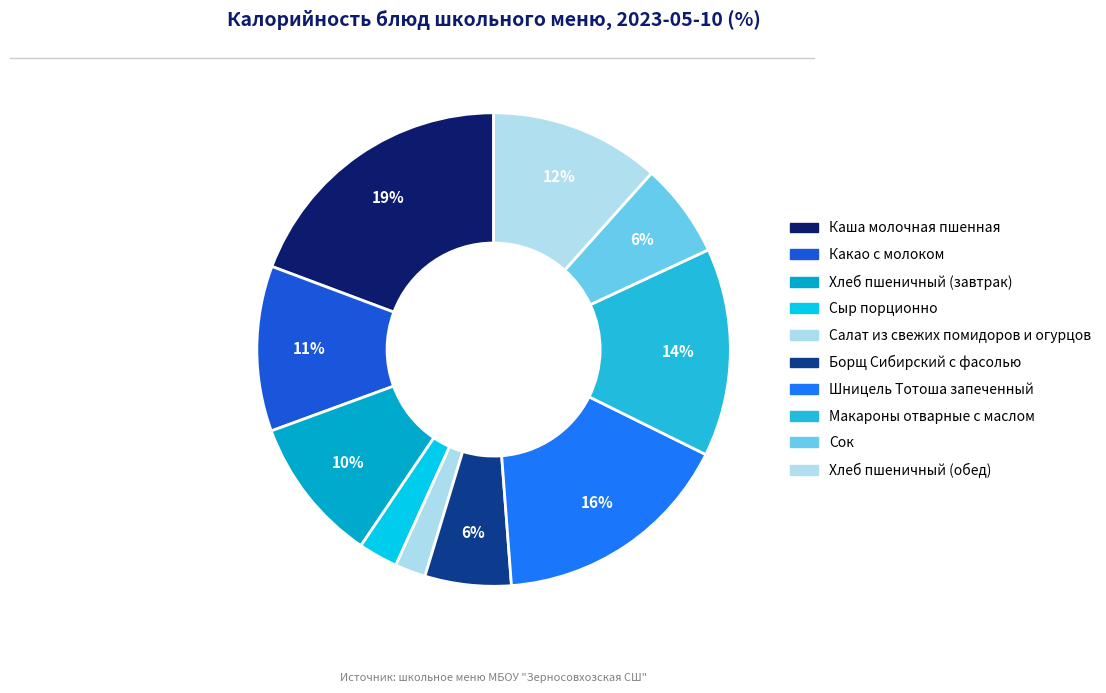

Rank the categories by value from highest to lowest.

Каша молочная пшенная, Шницель Тотоша запеченный, Макароны отварные с маслом, Хлеб пшеничный (обед), Какао с молоком, Хлеб пшеничный (завтрак), Сок, Борщ Сибирский с фасолью, Сыр порционно, Салат из свежих помидоров и огурцов